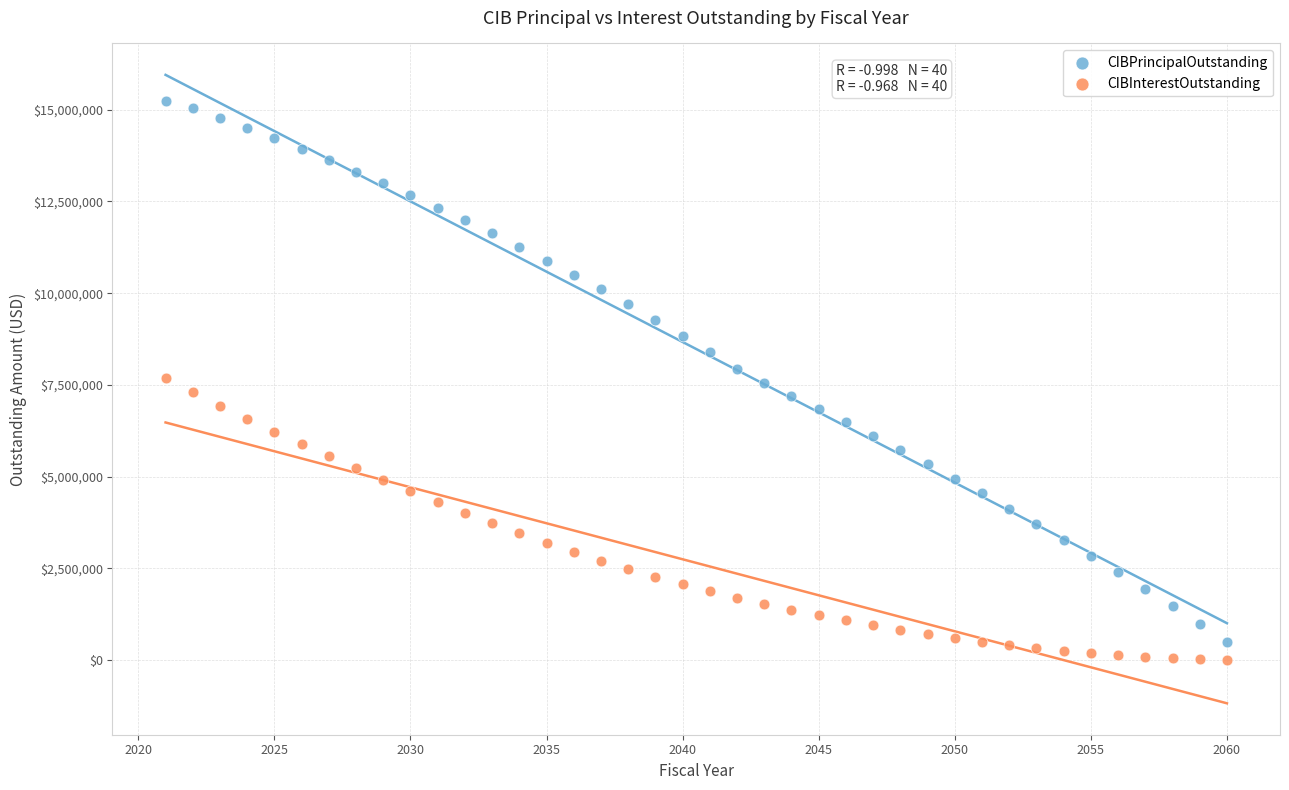

Across all data points, what is the range of X values (max minus min)?

39.0